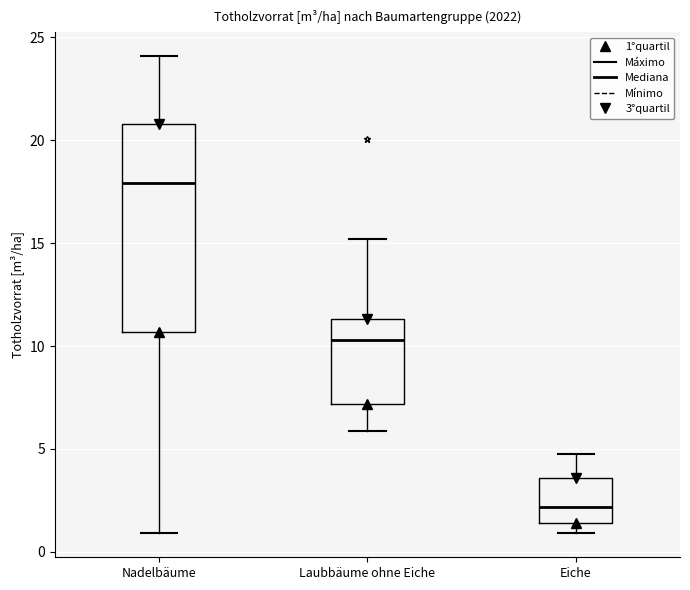

Which box's median line is the lowest?

Eiche